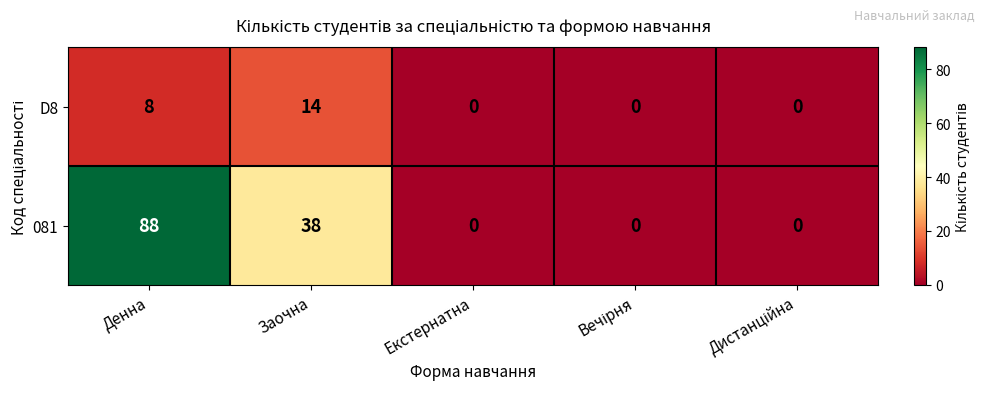

What is the difference between the maximum and minimum values in the 081 series?

88